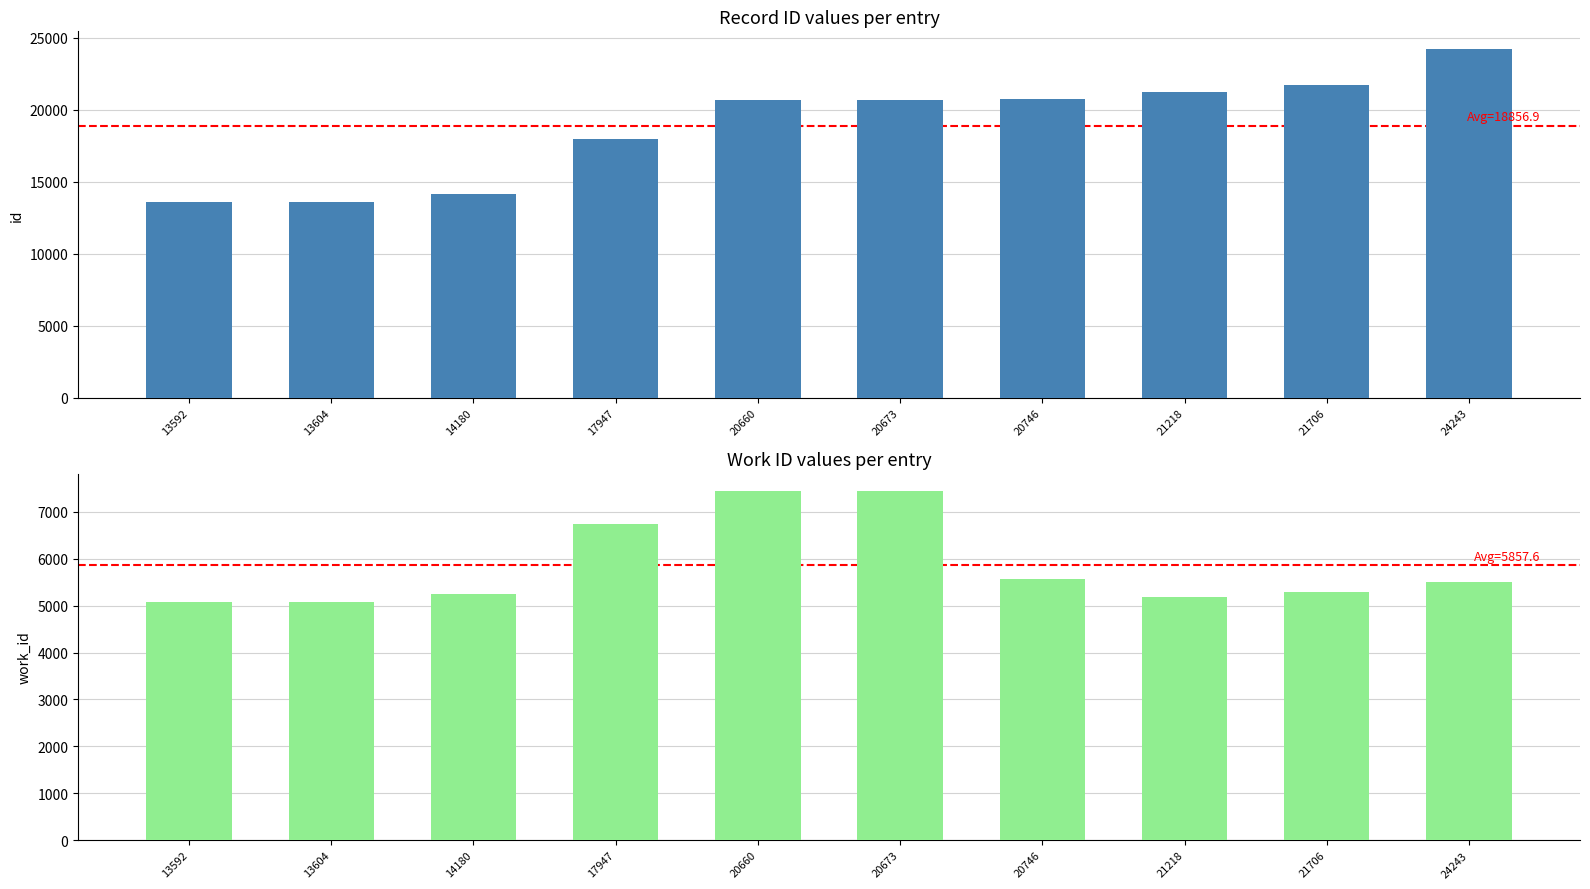

True or false: id has a value of 24243 at 24243.

True